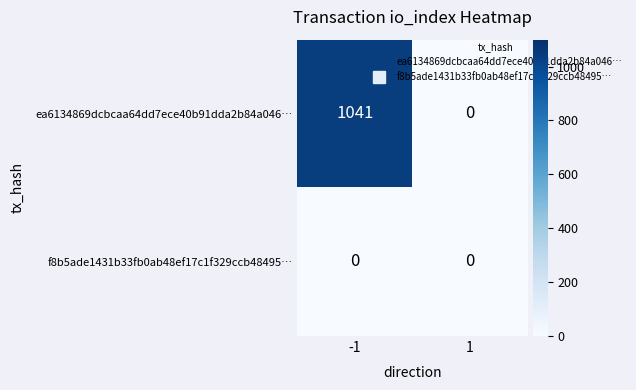

At -1, list the series in order from smallest to largest.

f8b5ade1431b33fb0ab48ef17c1f329ccb48495…, ea6134869dcbcaa64dd7ece40b91dda2b84a046…